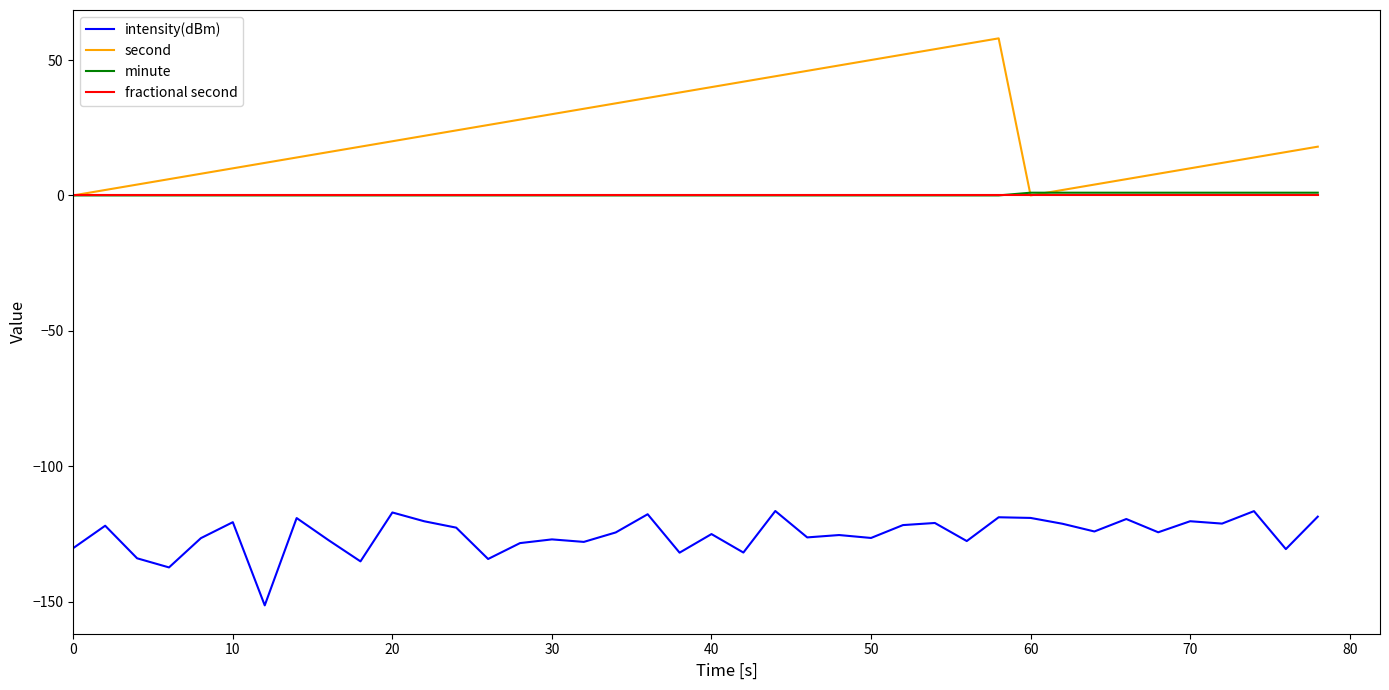

True or false: fractional second and intensity(dBm) cross at least once.

False